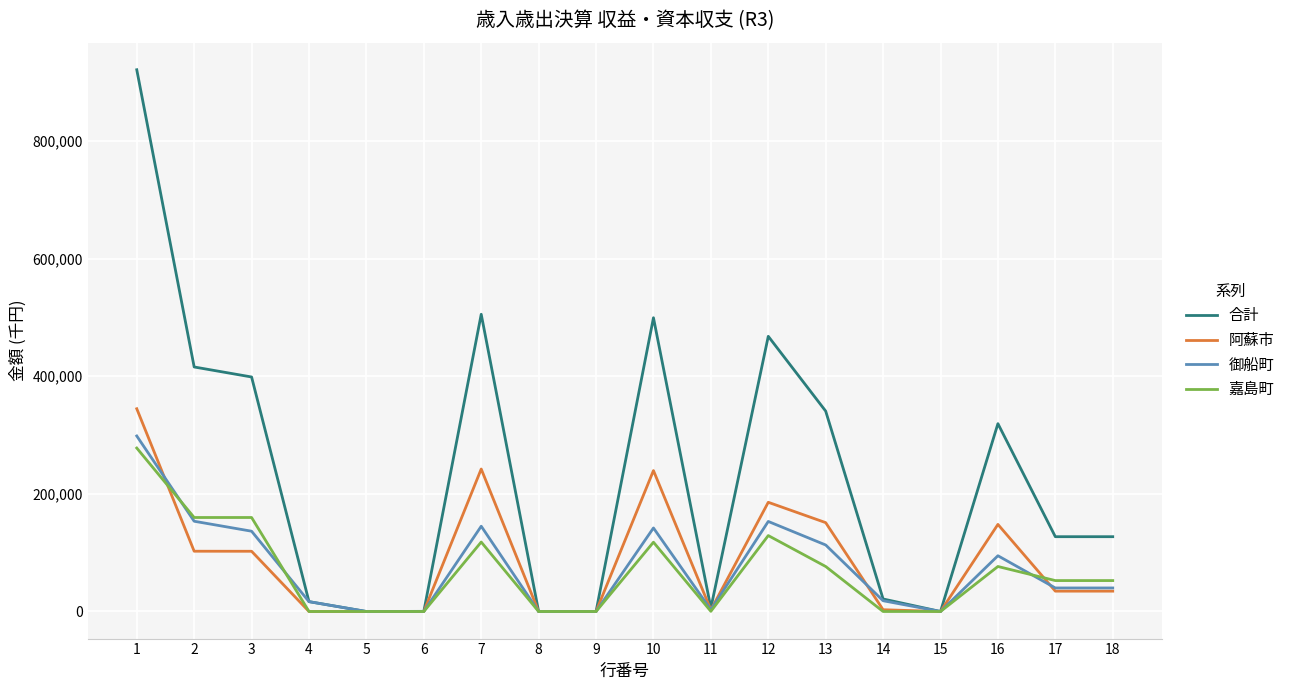

What is the greatest value displayed?

920961